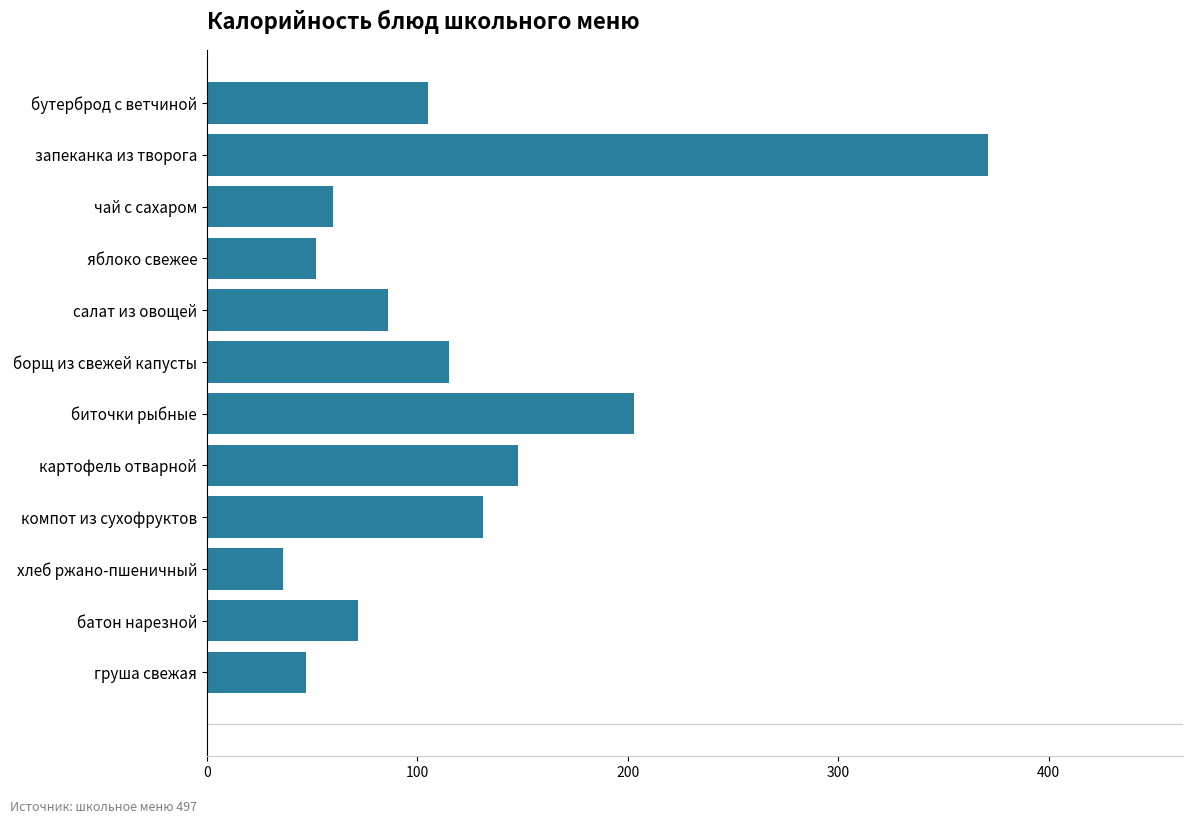

How many bars are there in total?

12